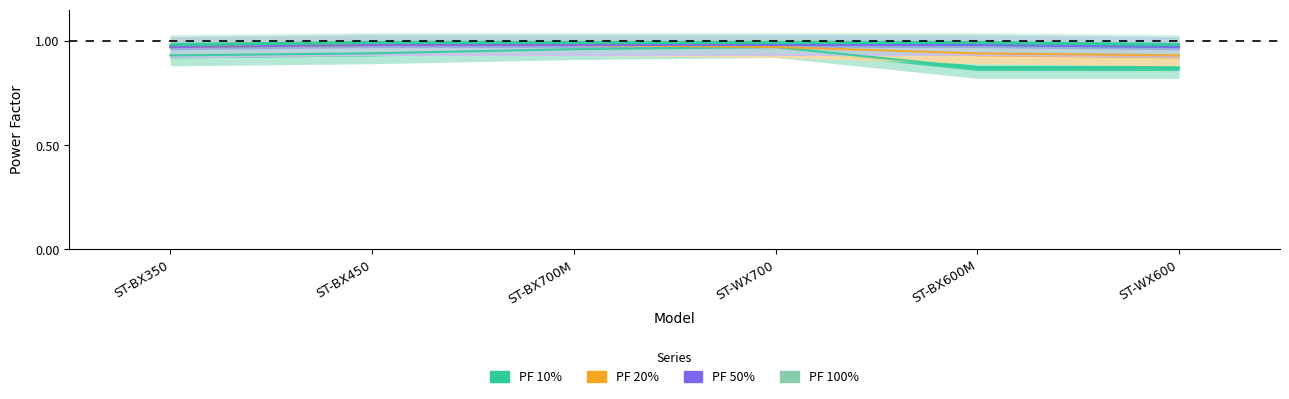

The PF 20% series shows 0.9 at ST-WX600. True or false?

True